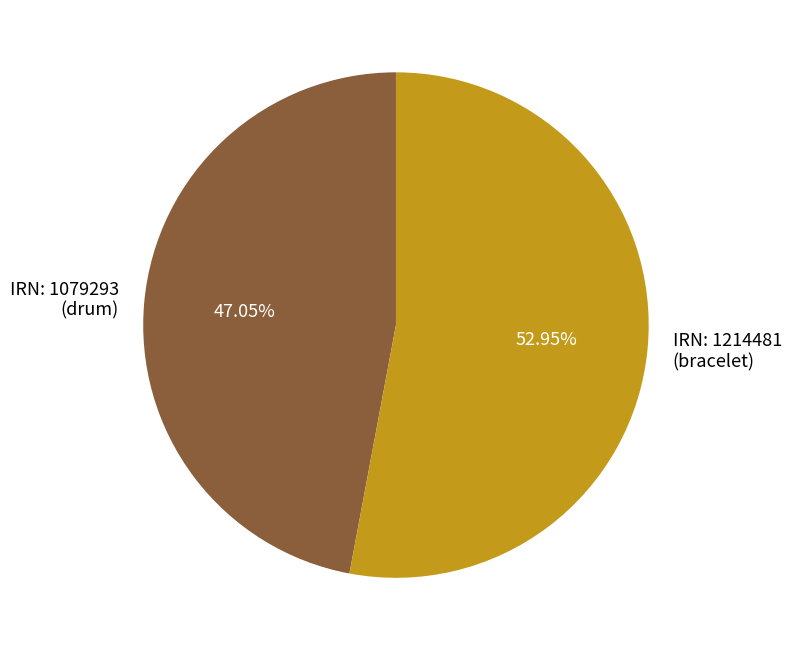

Rank the categories by value from lowest to highest.

IRN: 1079293 (drum), IRN: 1214481 (bracelet)